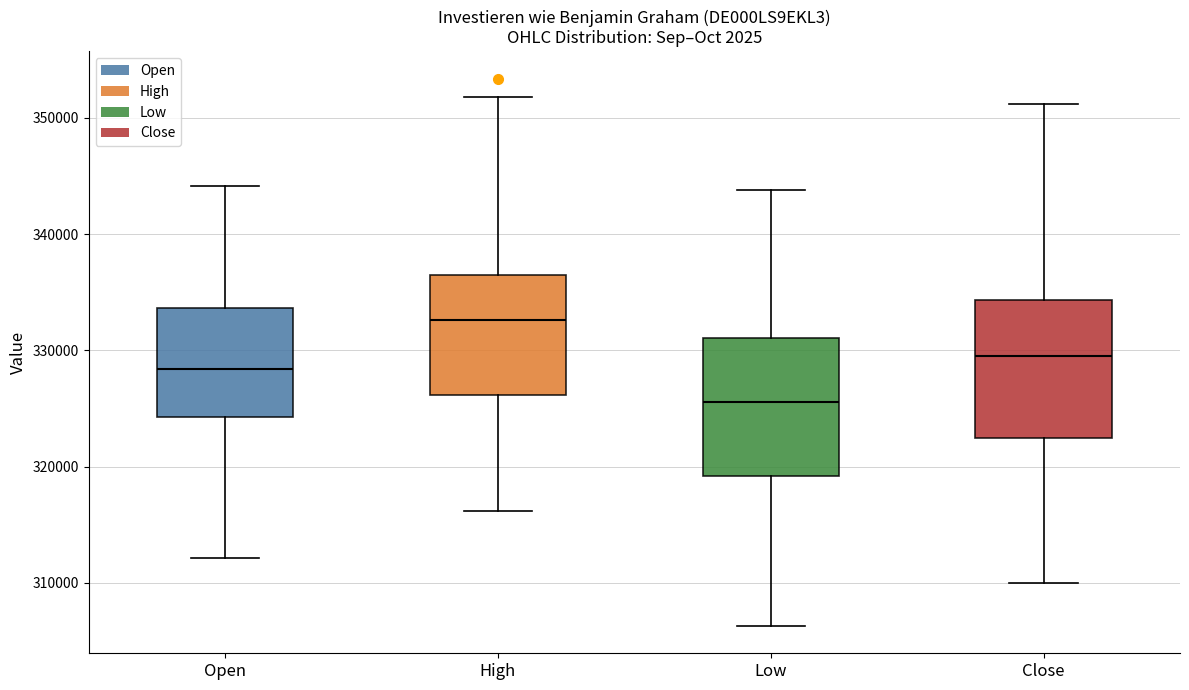

Where is the lower edge of the box for Open on the y-axis? The values are not printed on the chart, so give them approximately, as read against the axis.

324000